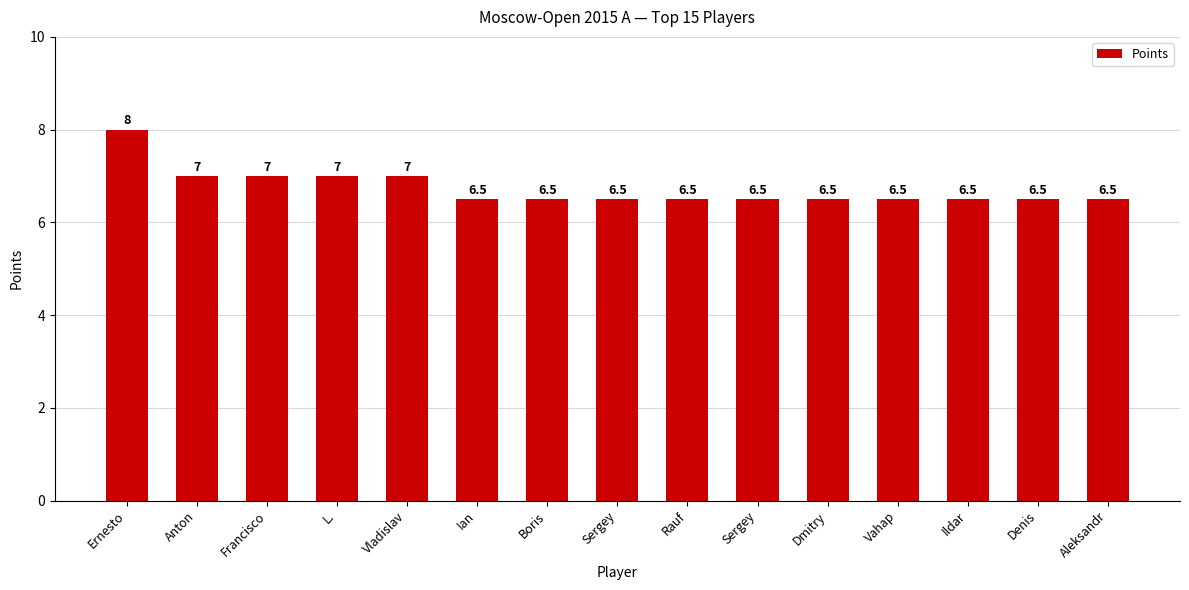

Are the bars grouped side by side (vs. stacked)?

No